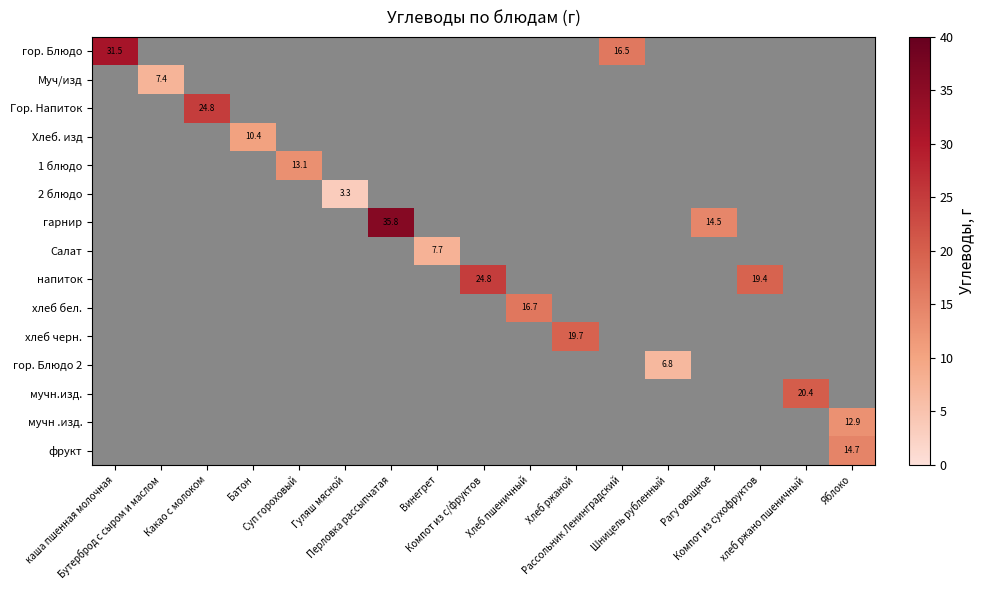

At how many categories does at least one series exceed 7?

15